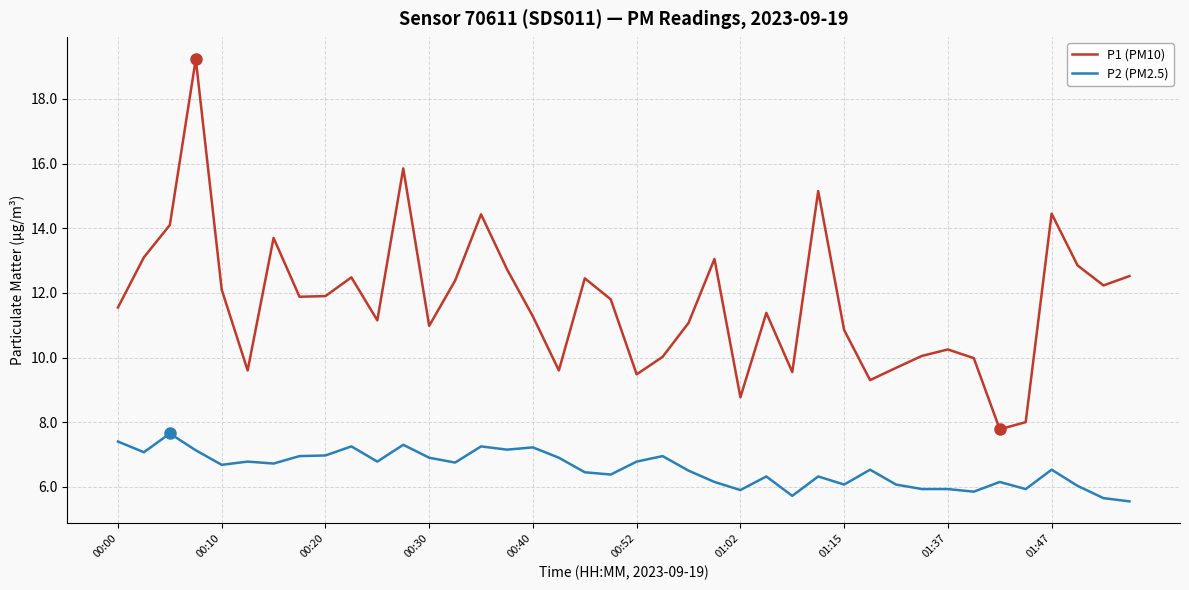

Which series has the largest range (max minus min)?

P1 (PM10)